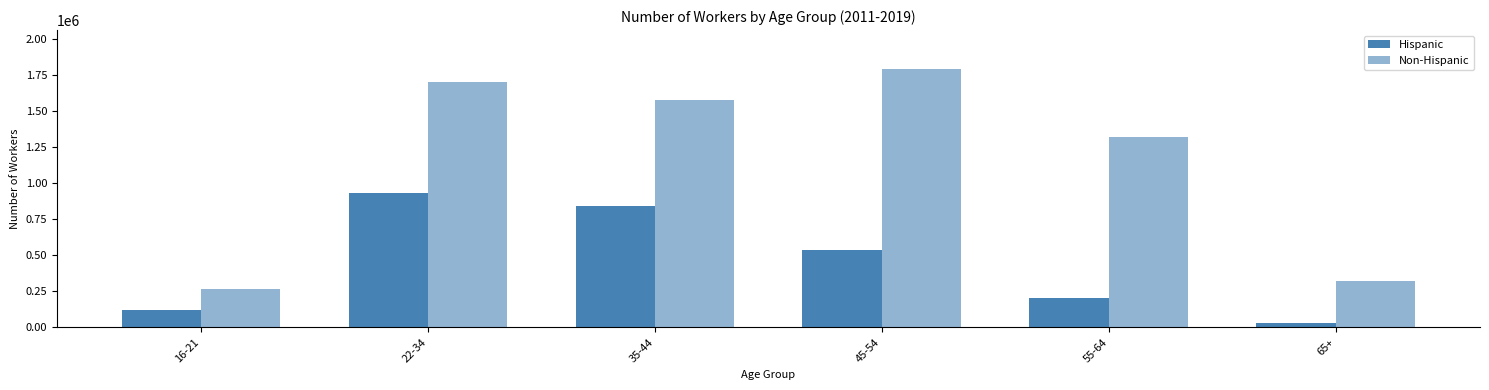

Rank the categories by Hispanic value from highest to lowest.

22-34, 35-44, 45-54, 55-64, 16-21, 65+